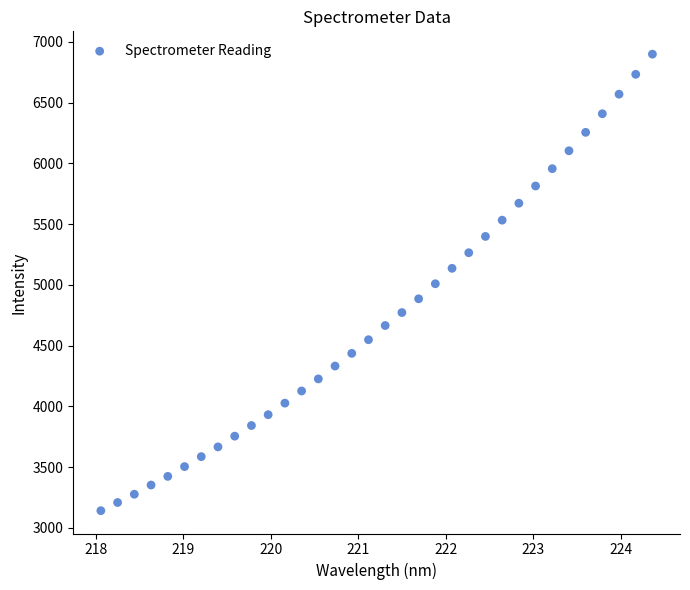

What is the range of Y values (max minus min)?

3755.8